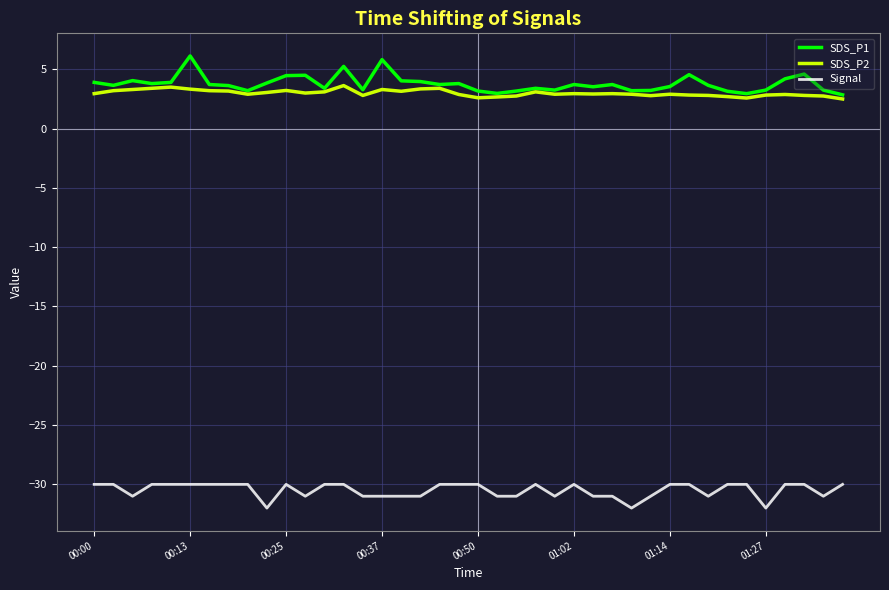

What is the highest value of the Signal series?

-30.0